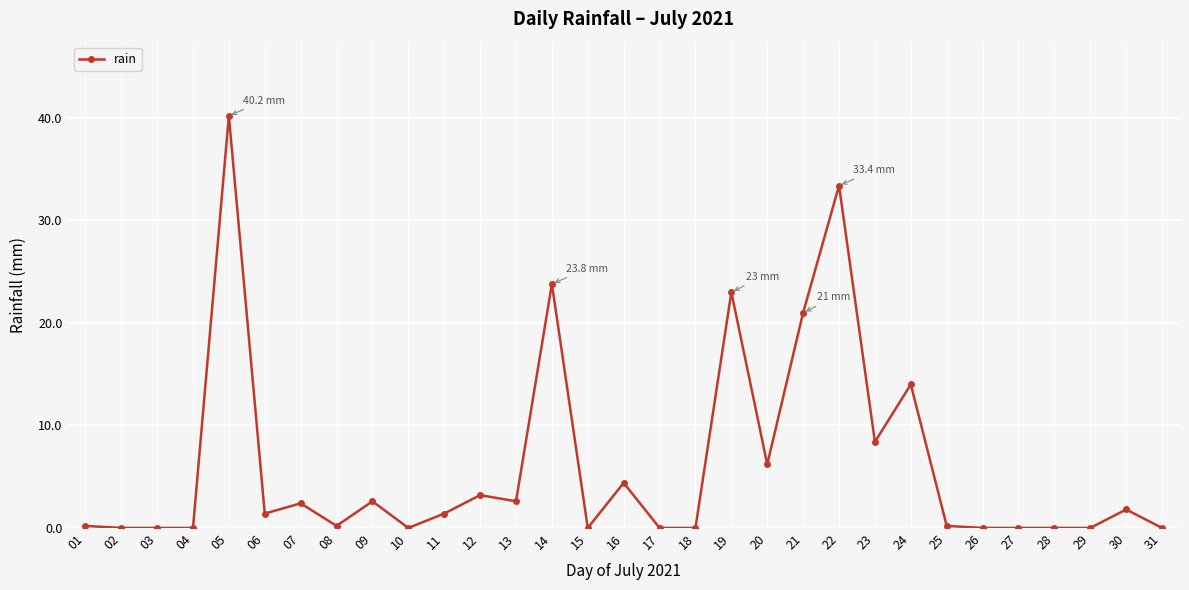

What is the approximate value at 06?

1.4